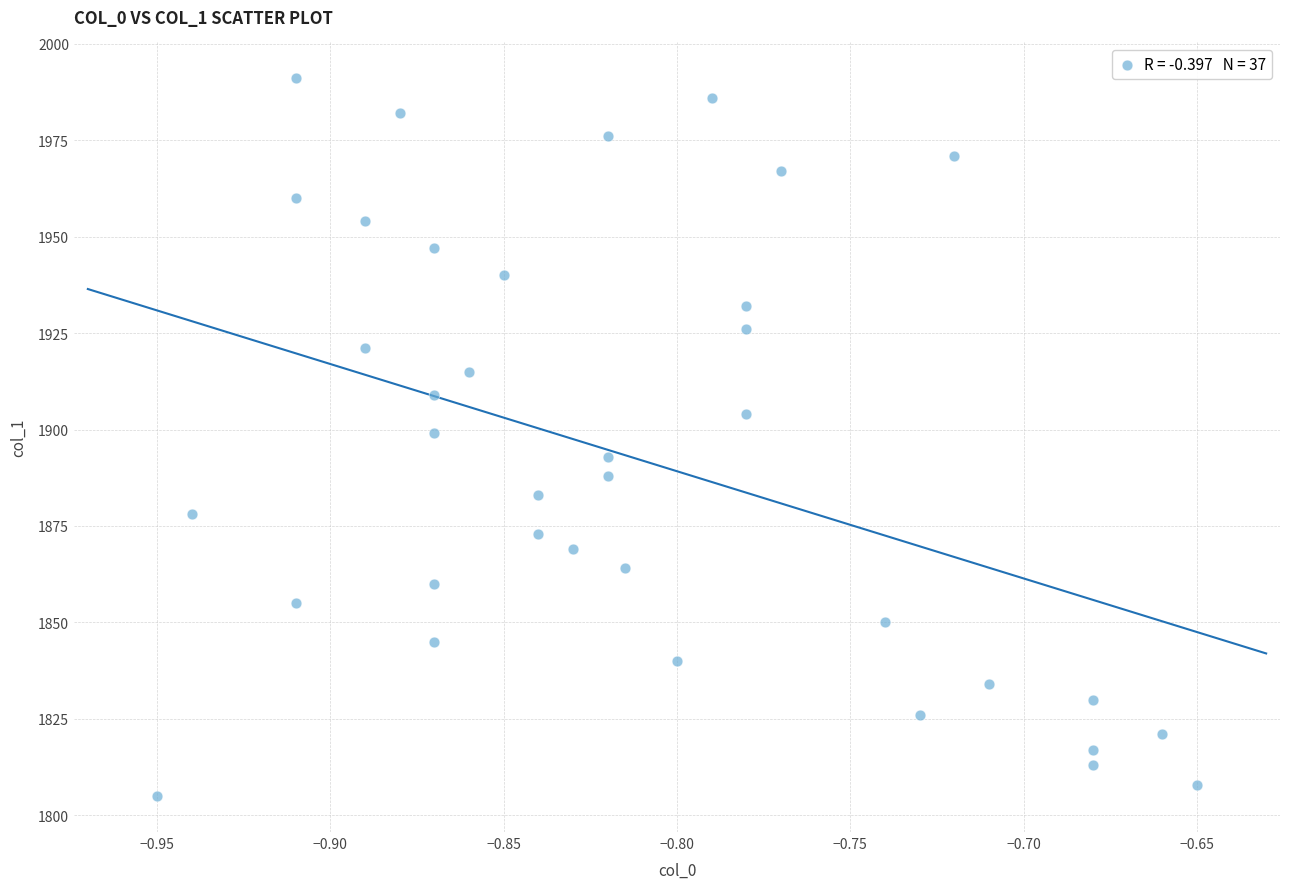

What is the range of Y values (max minus min)?

186